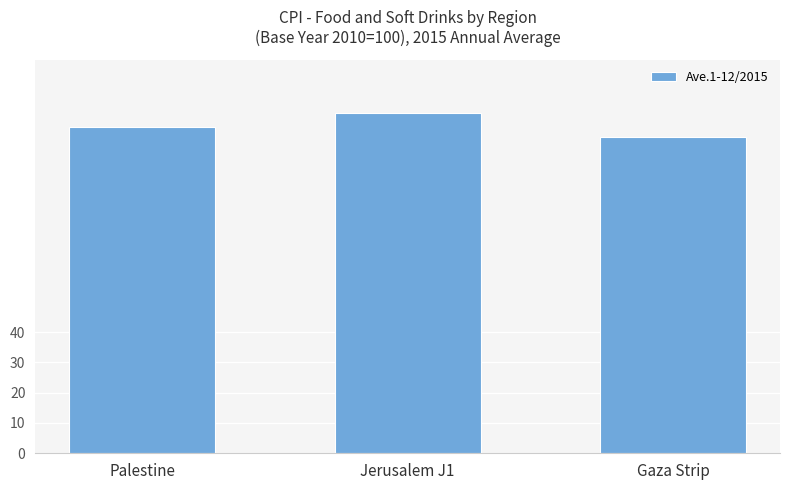

The value at Jerusalem J1 is 166.3. True or false?

False